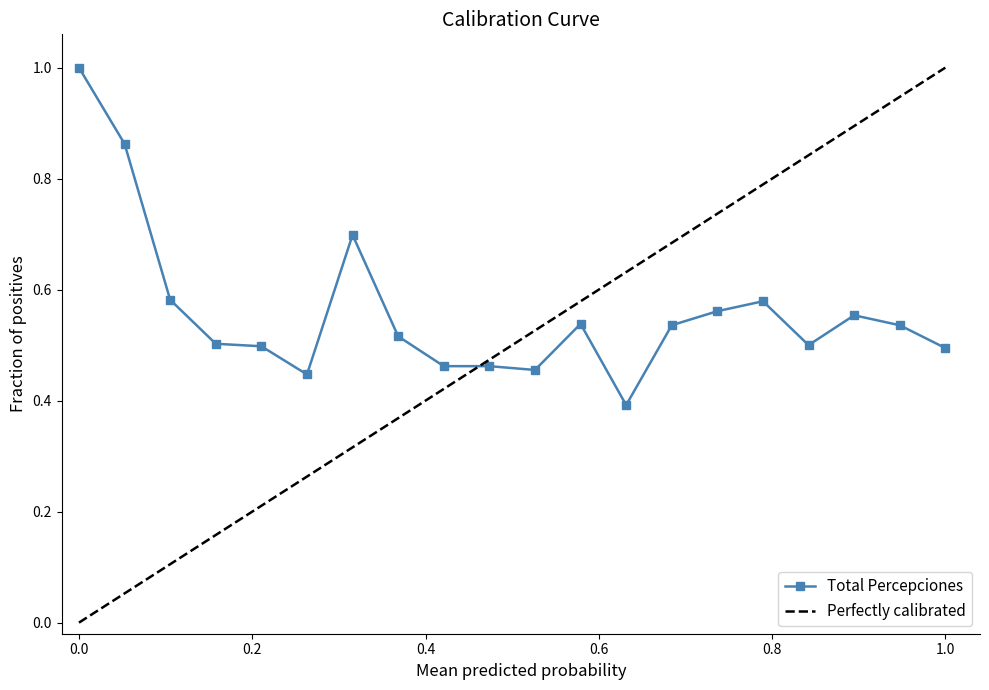

Which label corresponds to the smallest value in the chart?

13